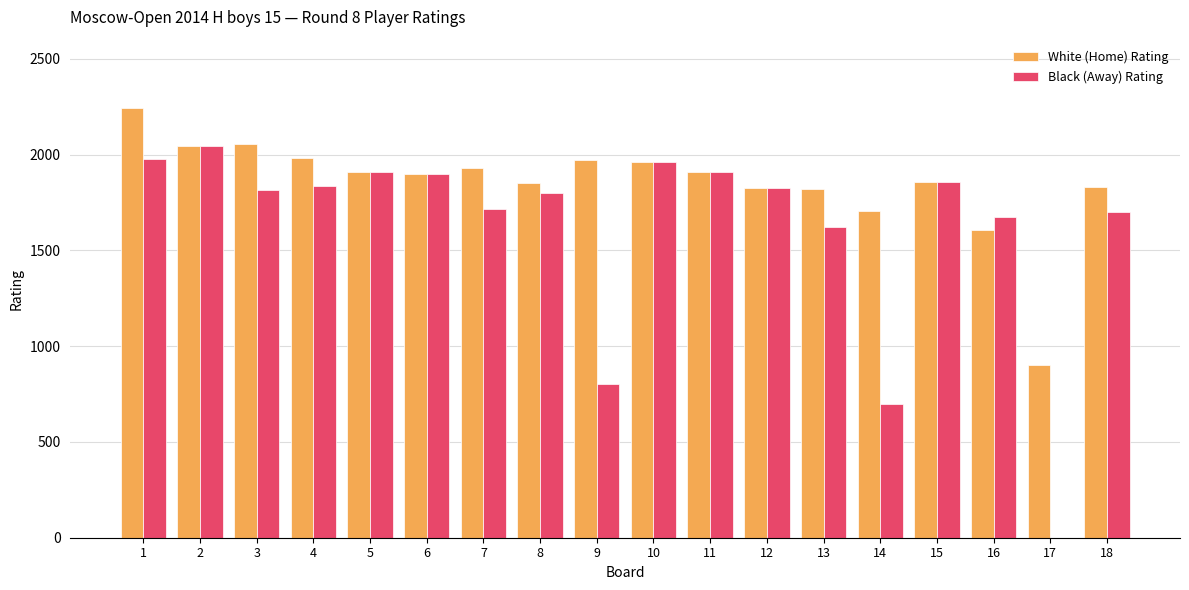

Which series has the largest range (max minus min)?

Black (Away) Rating